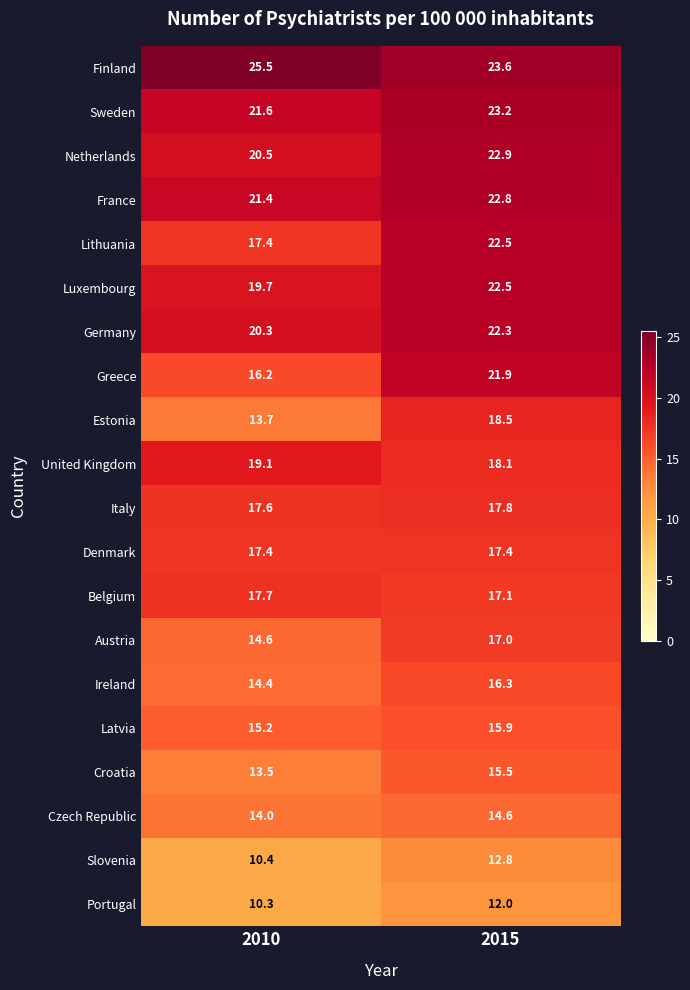

True or false: United Kingdom has a value of 9.6 at 2015.

False